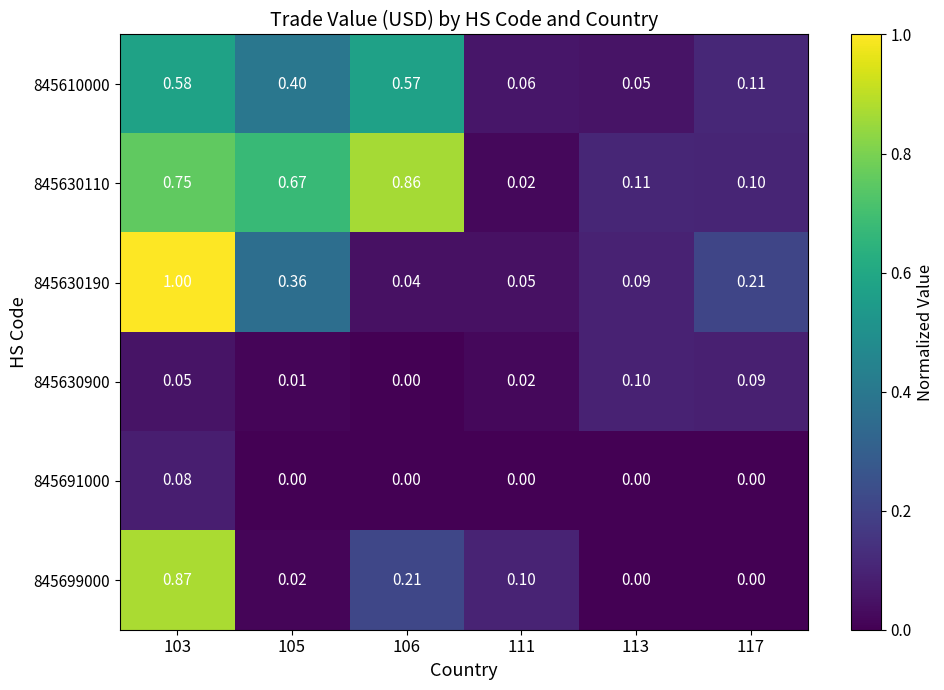

Is the value of 845630900 at 105 greater than the value of 845630110 at 117?

No